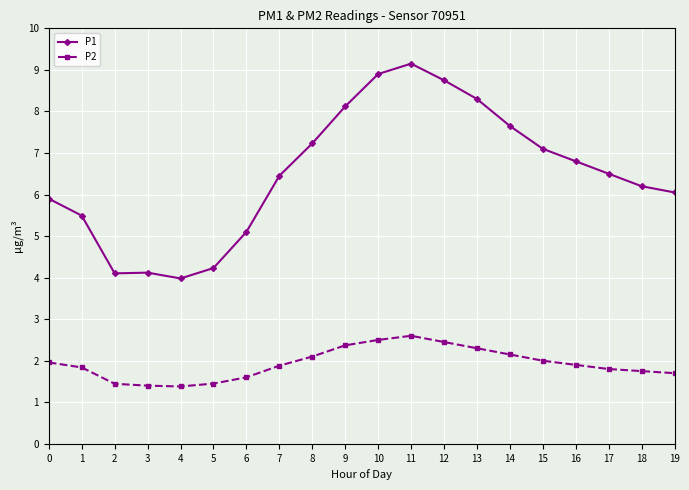

True or false: P1 has more than 0 points higher than both neighbors.

True